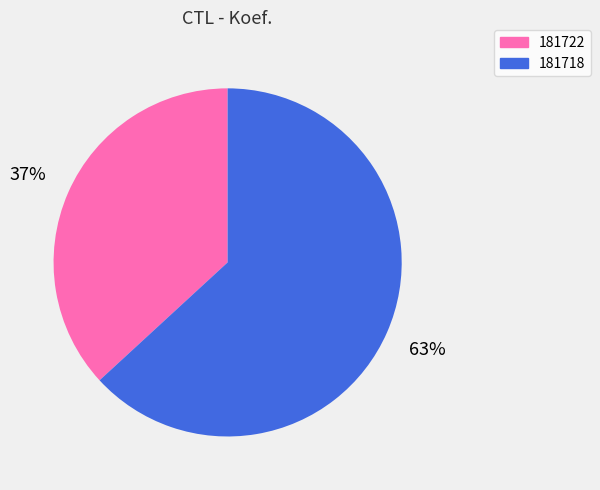

How many slices are in this pie chart?

2